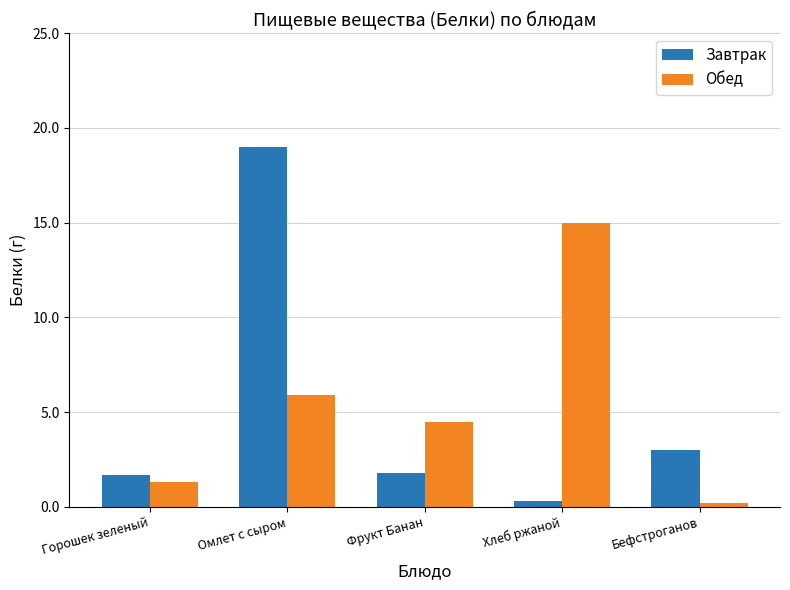

Which series has the widest spread of values?

Завтрак